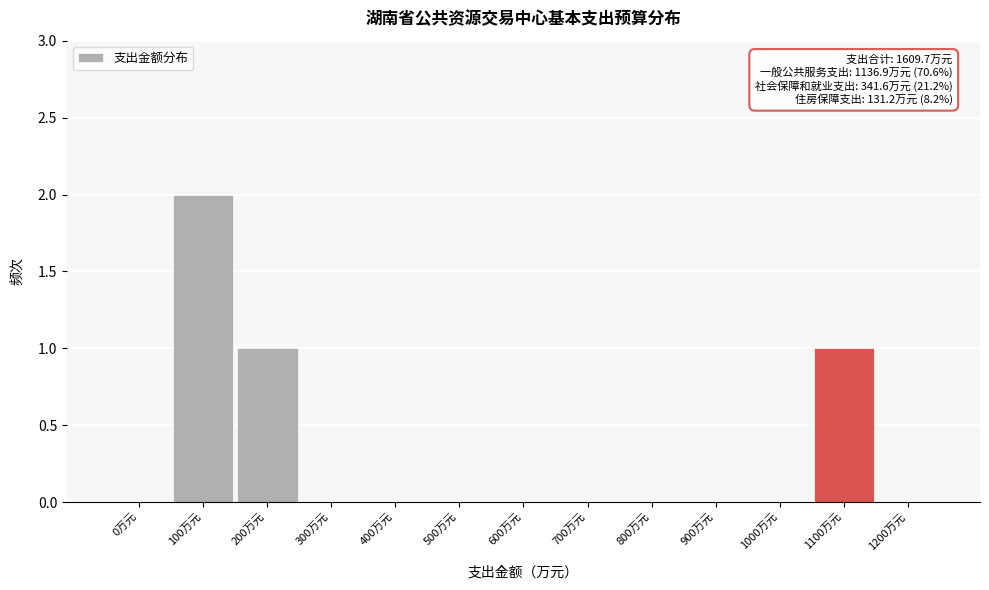

Reading right to left, what are all the values shown in this chart?

1200万元=0	1100万元=1	1000万元=0	900万元=0	800万元=0	700万元=0	600万元=0	500万元=0	400万元=0	300万元=0	200万元=1	100万元=2	0万元=0